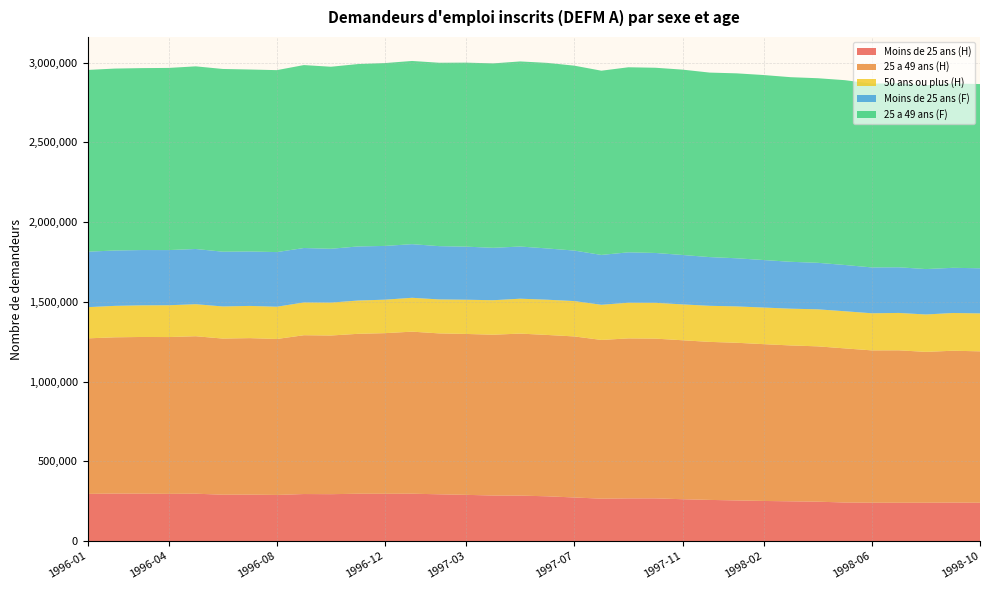

Reading left to right, what are all the values shown in this chart?

Moins de 25 ans (H): 1996-01=295800	1996-02=297800	1996-03=297400	1996-04=296100	1996-05=297000	1996-06=290800	1996-07=291300	1996-08=289200	1996-09=294900	1996-10=294000	1996-11=296800	1996-12=296500	1997-01=297000	1997-02=293300	1997-03=289800	1997-04=285600	1997-05=285100	1997-06=280700	1997-07=273300	1997-08=265900	1997-09=267700	1997-10=267800	1997-11=262400	1997-12=258100	1998-01=254800	1998-02=251500	1998-03=249200	1998-04=247000	1998-05=241800	1998-06=240500	1998-07=240300	1998-08=240400	1998-09=241400	1998-10=240300
25 a 49 ans (H): 1996-01=975400	1996-02=980000	1996-03=982500	1996-04=983300	1996-05=987600	1996-06=979100	1996-07=981400	1996-08=978100	1996-09=996000	1996-10=995100	1996-11=1002900	1996-12=1007400	1997-01=1016300	1997-02=1009100	1997-03=1009100	1997-04=1008500	1997-05=1016000	1997-06=1011900	1997-07=1010000	1997-08=995400	1997-09=1003300	1997-10=1001800	1997-11=996900	1997-12=991000	1998-01=988800	1998-02=983400	1998-03=977600	1998-04=974100	1998-05=966600	1998-06=955300	1998-07=955900	1998-08=946100	1998-09=952200	1998-10=949600
50 ans ou plus (H): 1996-01=195700	1996-02=197200	1996-03=198500	1996-04=199500	1996-05=200900	1996-06=201500	1996-07=202000	1996-08=202400	1996-09=205600	1996-10=206500	1996-11=208800	1996-12=210000	1997-01=212400	1997-02=213000	1997-03=214700	1997-04=216300	1997-05=218900	1997-06=221000	1997-07=221800	1997-08=220600	1997-09=223700	1997-10=224500	1997-11=225000	1997-12=226300	1998-01=228100	1998-02=229600	1998-03=230600	1998-04=232300	1998-05=232900	1998-06=232800	1998-07=234500	1998-08=234500	1998-09=236800	1998-10=238000
Moins de 25 ans (F): 1996-01=347800	1996-02=347200	1996-03=346700	1996-04=346000	1996-05=346200	1996-06=343400	1996-07=341500	1996-08=342600	1996-09=341300	1996-10=337500	1996-11=339100	1996-12=337100	1997-01=336300	1997-02=334200	1997-03=332800	1997-04=328700	1997-05=327200	1997-06=321500	1997-07=316700	1997-08=312600	1997-09=316100	1997-10=312700	1997-11=309900	1997-12=305600	1998-01=301800	1998-02=298000	1998-03=294000	1998-04=291700	1998-05=290100	1998-06=287600	1998-07=286300	1998-08=284800	1998-09=283300	1998-10=282900
25 a 49 ans (F): 1996-01=1139900	1996-02=1141000	1996-03=1141000	1996-04=1142400	1996-05=1145500	1996-06=1146000	1996-07=1141200	1996-08=1141100	1996-09=1147400	1996-10=1141600	1996-11=1144000	1996-12=1146800	1997-01=1149000	1997-02=1150200	1997-03=1154100	1997-04=1156700	1997-05=1160800	1997-06=1163800	1997-07=1159700	1997-08=1155400	1997-09=1160600	1997-10=1161600	1997-11=1162400	1997-12=1157100	1998-01=1159800	1998-02=1160200	1998-03=1157800	1998-04=1157600	1998-05=1159100	1998-06=1152600	1998-07=1154300	1998-08=1153300	1998-09=1156000	1998-10=1155300